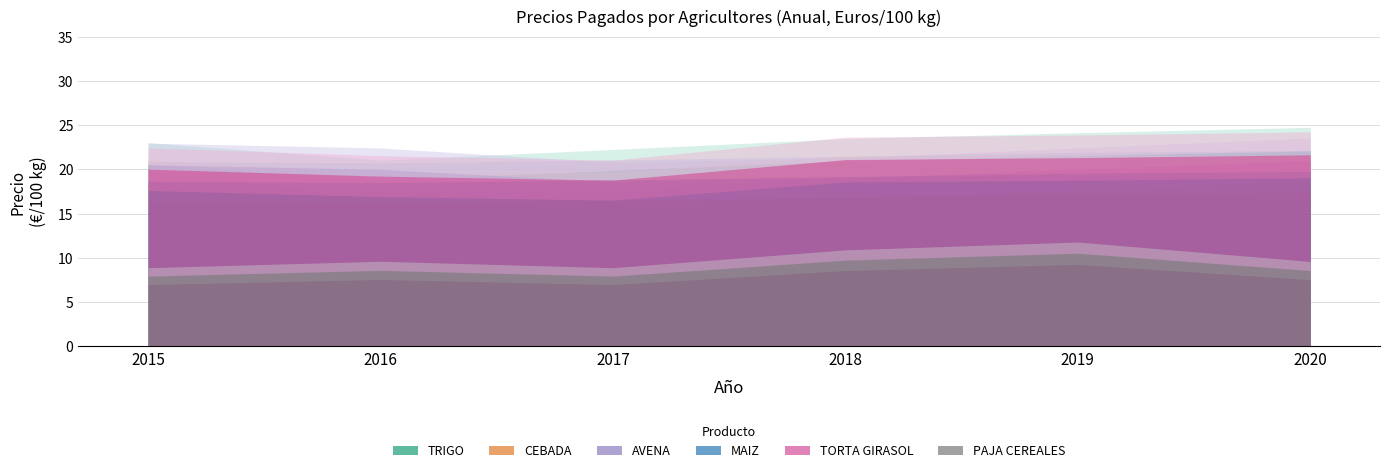

The AVENA series shows 10.9 at 2020. True or false?

False